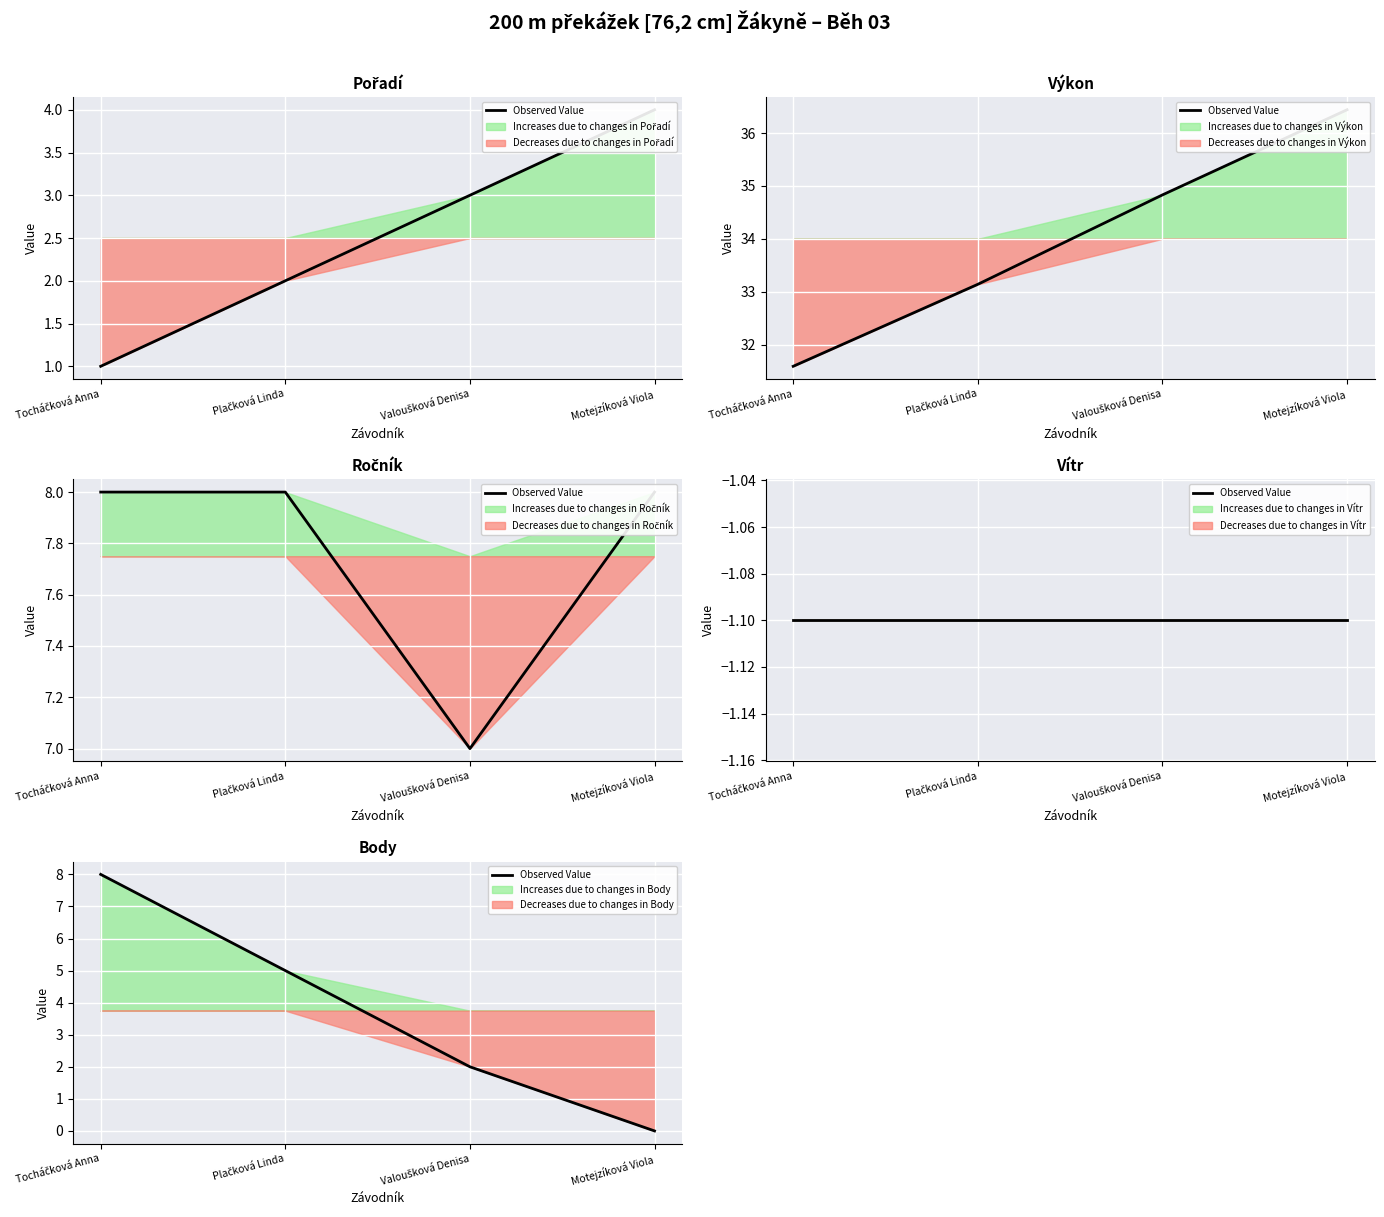

True or false: the data has more than 0 interior local peaks.

False